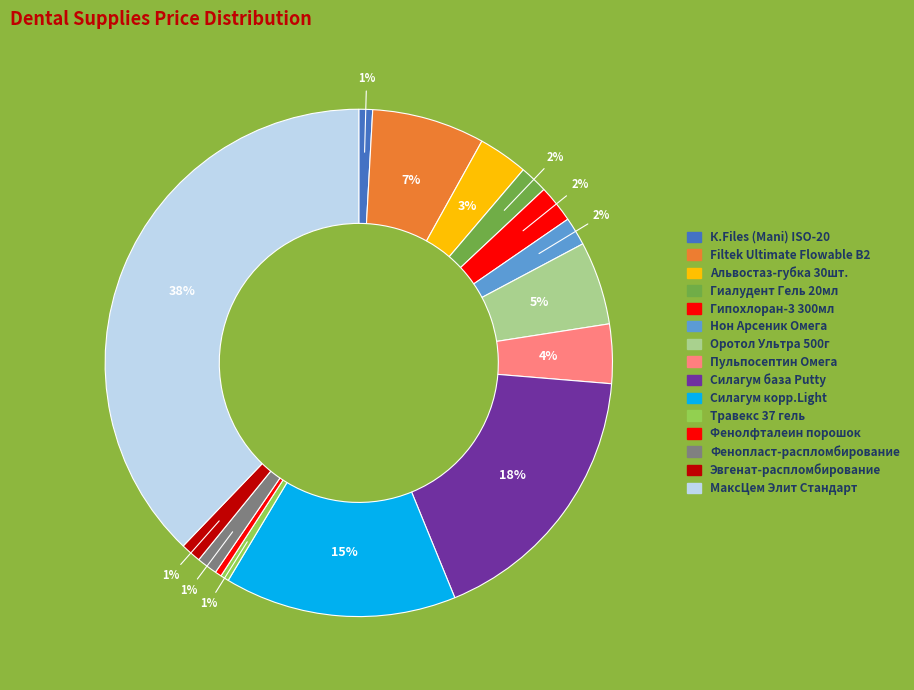

How many slices are in this pie chart?

15